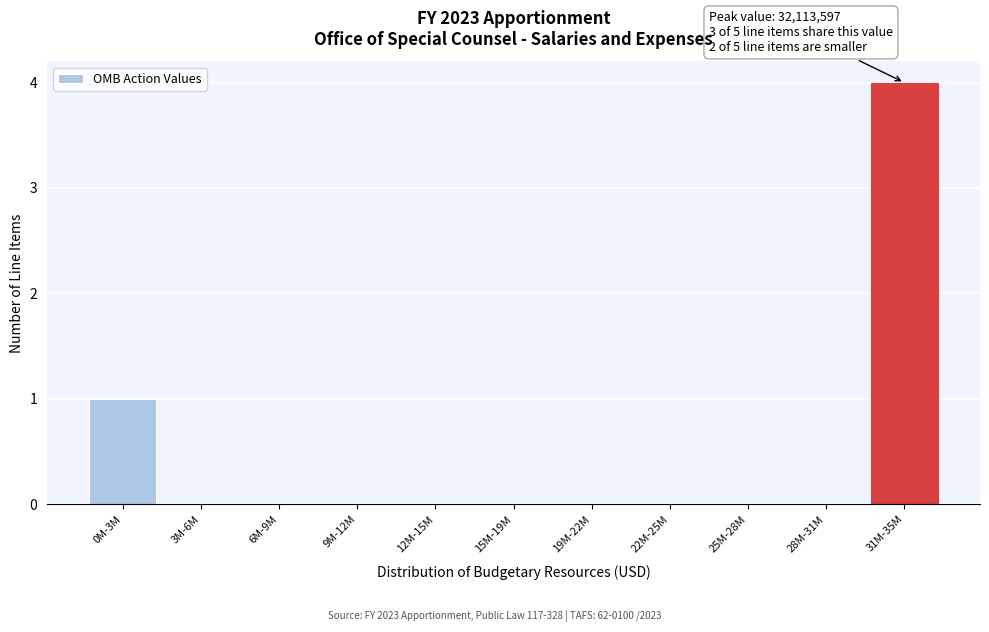

Reading right to left, what are all the values shown in this chart?

31M-35M=4	28M-31M=0	25M-28M=0	22M-25M=0	19M-22M=0	15M-19M=0	12M-15M=0	9M-12M=0	6M-9M=0	3M-6M=0	0M-3M=1